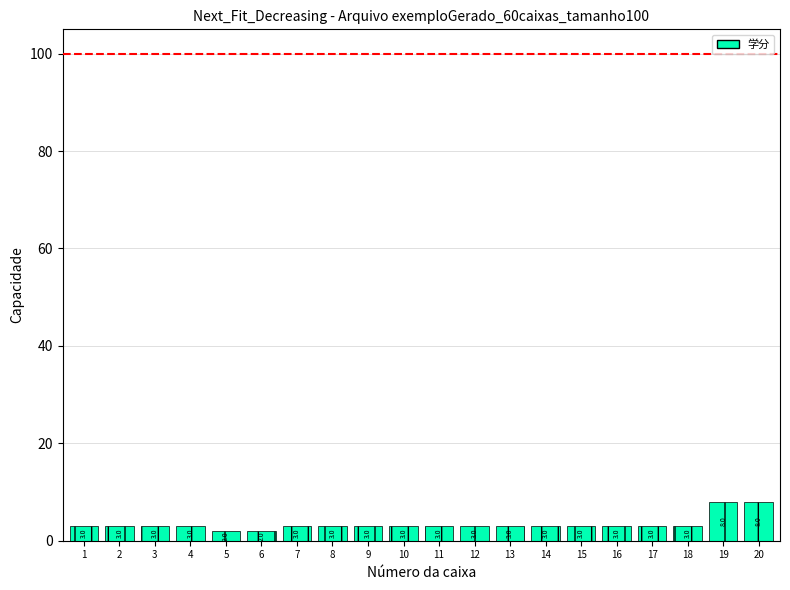

Read the value at 14.

3